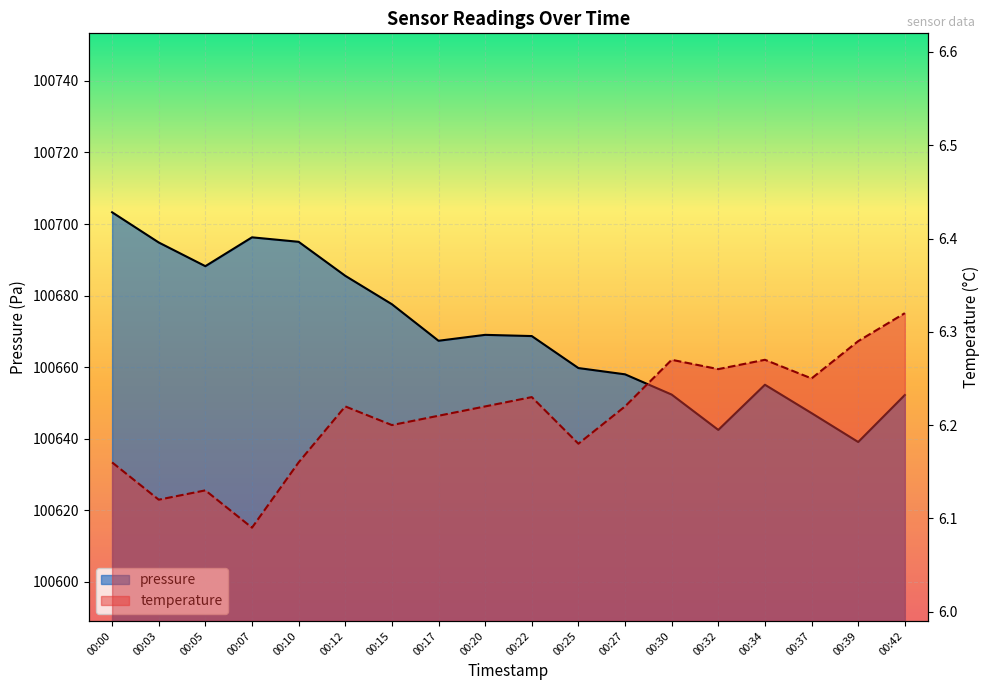

Count the number of data series in this chart.

2